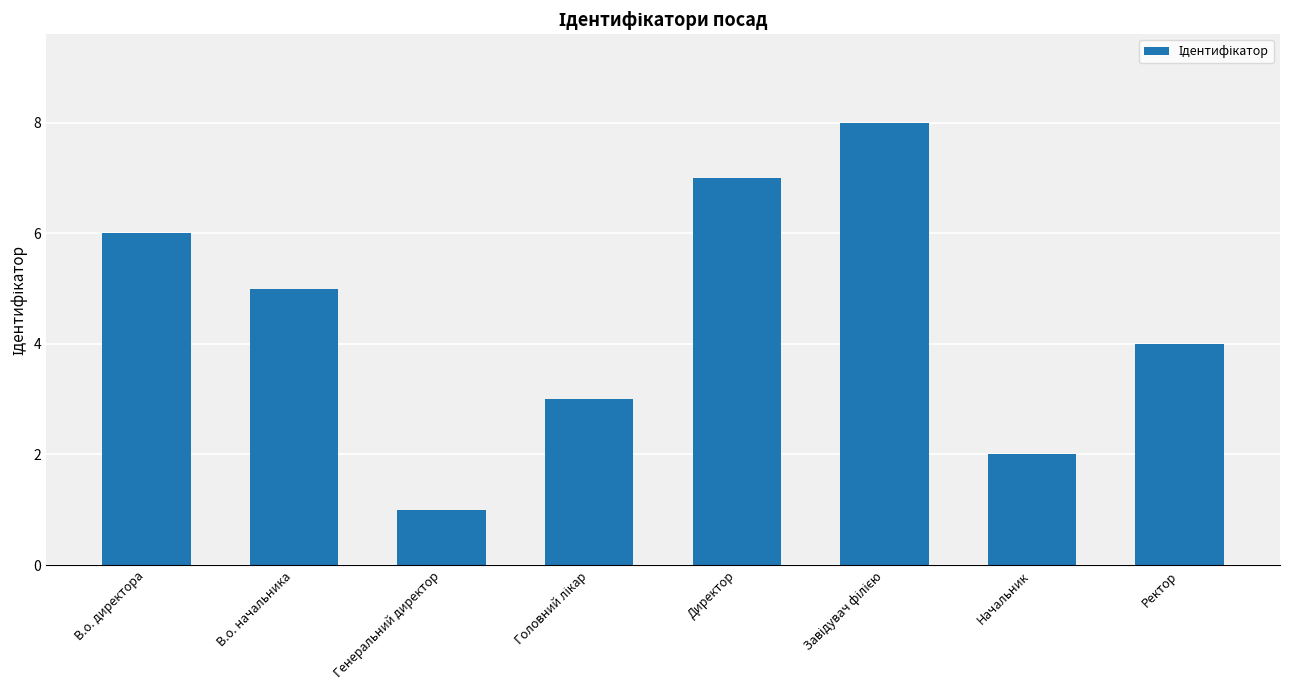

What is the label of the 1st bar from the right?

Ректор